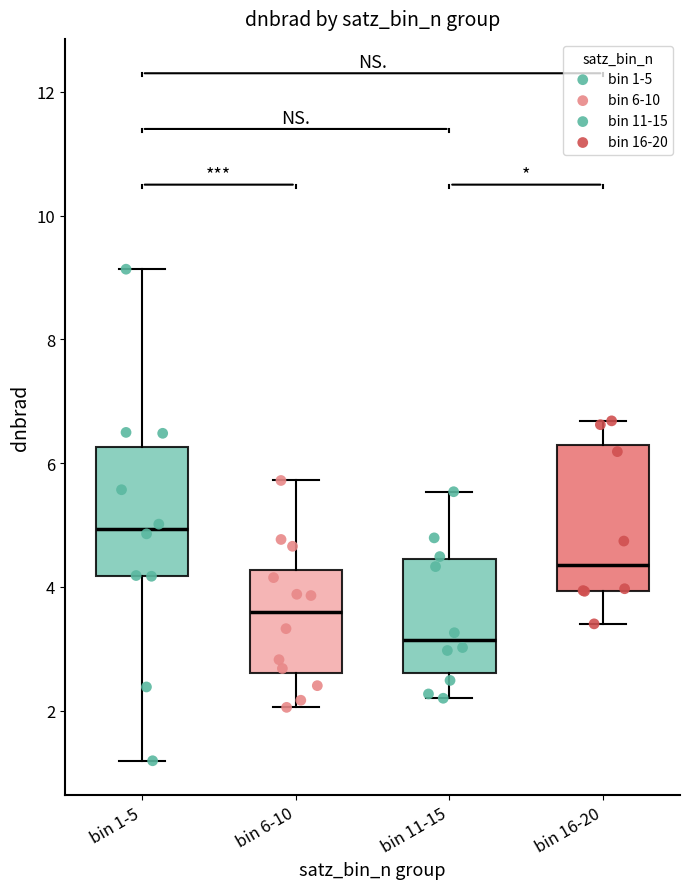

Which box has the highest median line?

bin 1-5